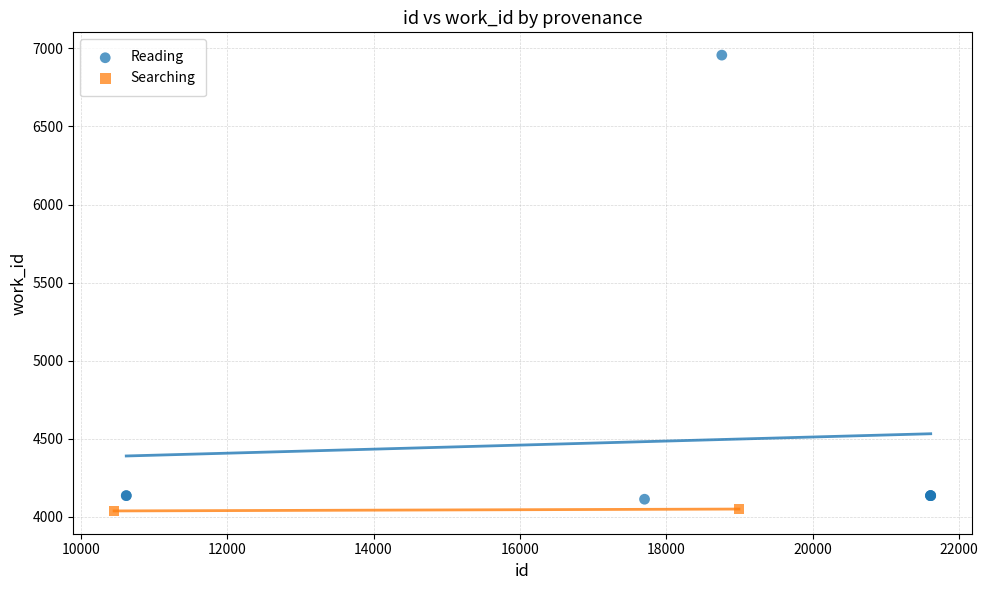

What are all the series names shown in the legend?

Reading, Searching